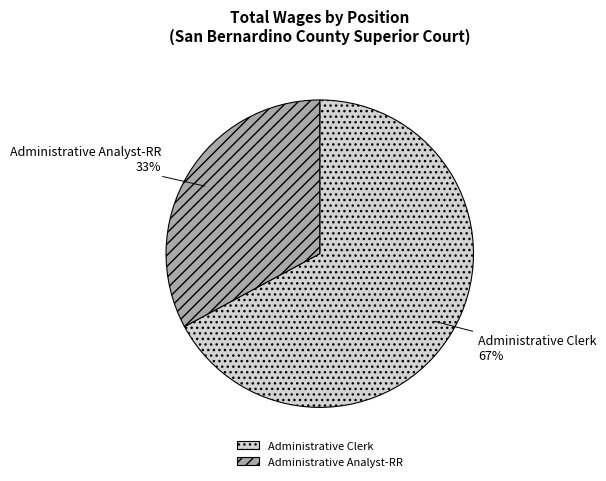

Is it true that Administrative Analyst-RR is 41% of the pie?

False